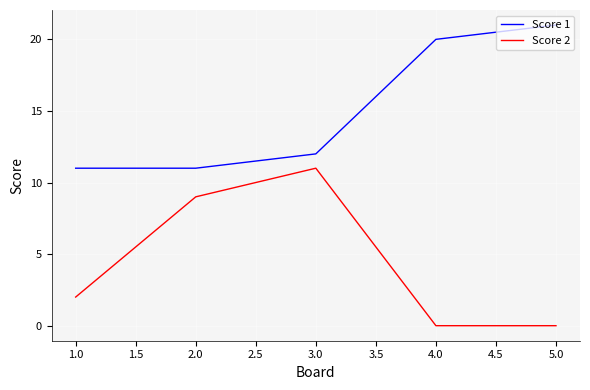

What is the average value of the Score 2 series?

4